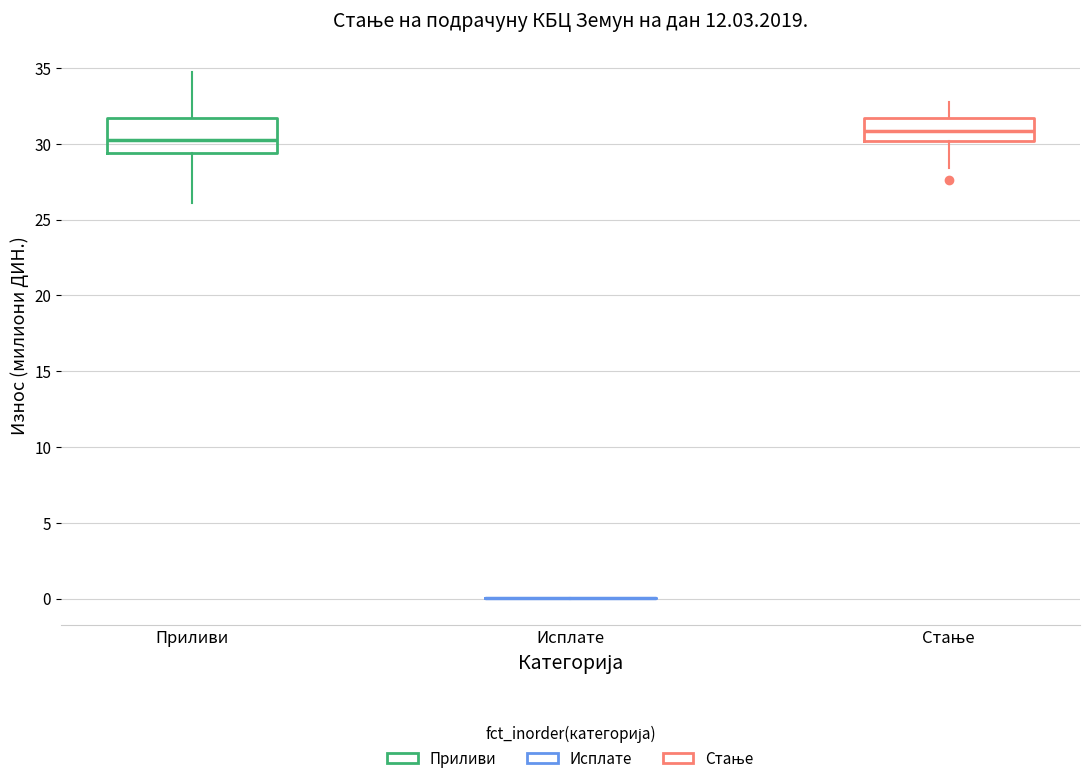

Where does the lower whisker of the box for Приливи end on the y-axis? The values are not printed on the chart, so give them approximately, as read against the axis.

26.0